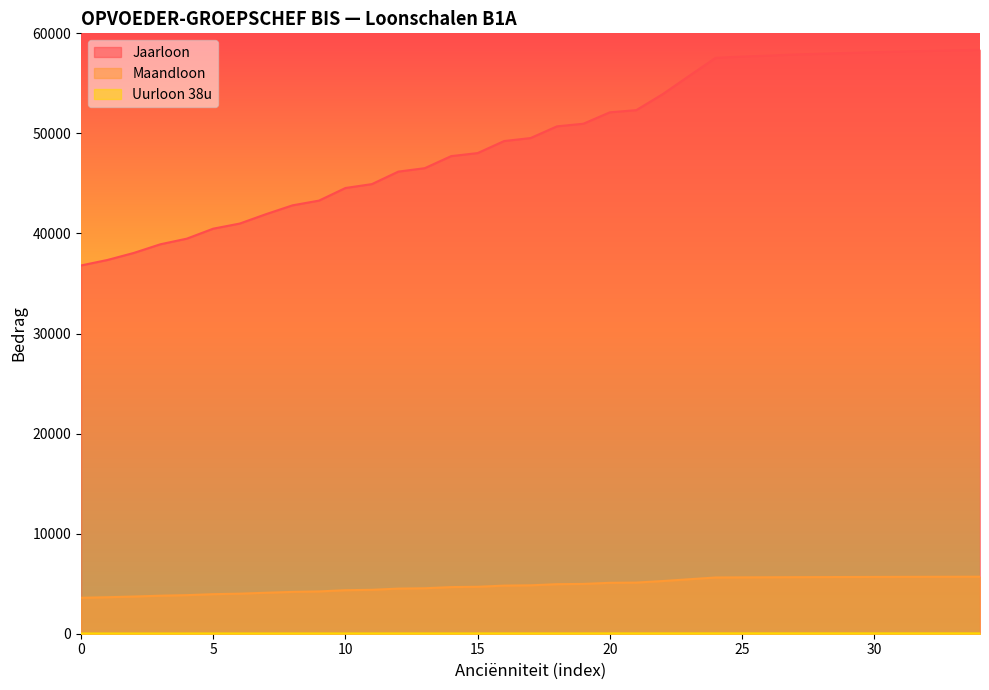

Between 11 and 26, which series saw the biggest shift?

Jaarloon